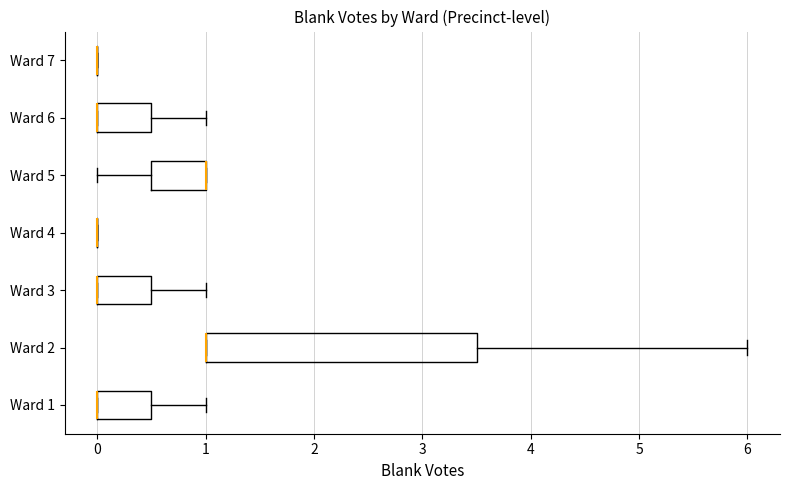

Reading bottom to top, read every box against the x-axis: the position of its median line, the range the box covers, and the ends of its whiskers. The values are not printed on the chart, so give them approximately, as read against the axis.

Ward 1: median 0.0 (drawn on the box's left edge), box 0.0 to 0.5, whiskers 0.0 to 1.0
Ward 2: median 1.0 (drawn on the box's left edge), box 1.0 to 3.5, whiskers 1.0 to 6.0
Ward 3: median 0.0 (drawn on the box's left edge), box 0.0 to 0.5, whiskers 0.0 to 1.0
Ward 4: box collapsed to a line at 0.0, whiskers 0.0 to 0.0
Ward 5: median 1.0 (drawn on the box's right edge), box 0.5 to 1.0, whiskers 0.0 to 1.0
Ward 6: median 0.0 (drawn on the box's left edge), box 0.0 to 0.5, whiskers 0.0 to 1.0
Ward 7: box collapsed to a line at 0.0, whiskers 0.0 to 0.0